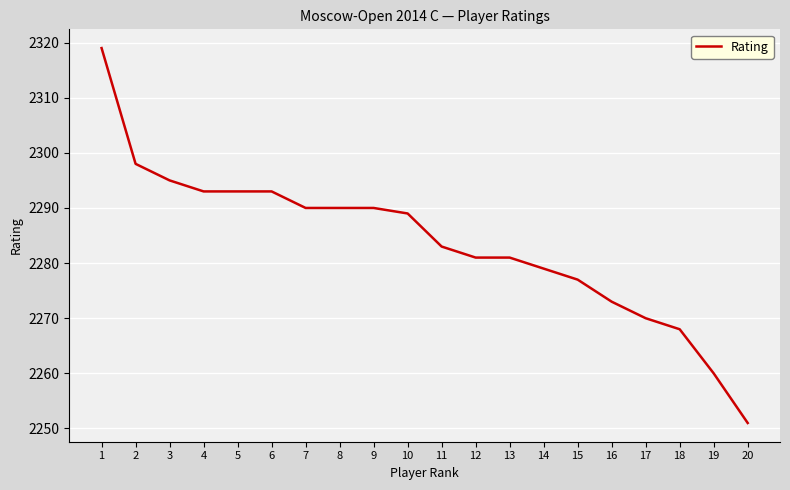

True or false: the data shows 2293 at 5.

True